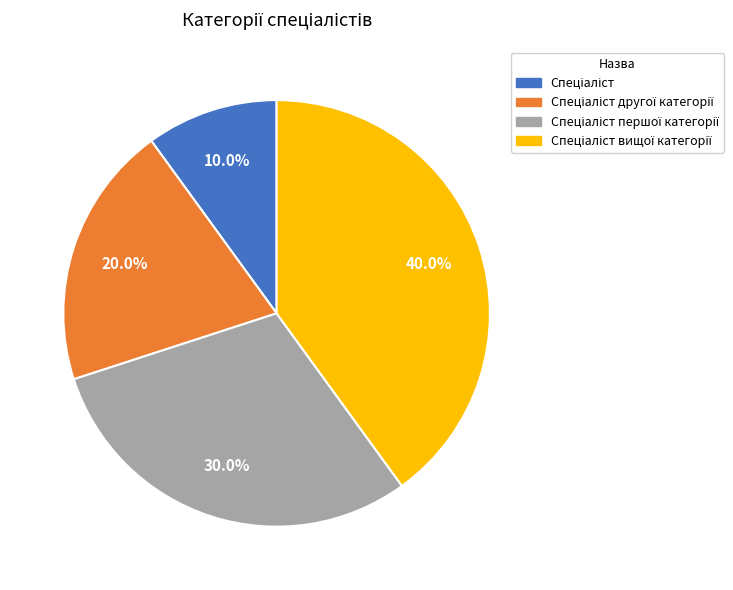

Count the number of slices in the pie.

4